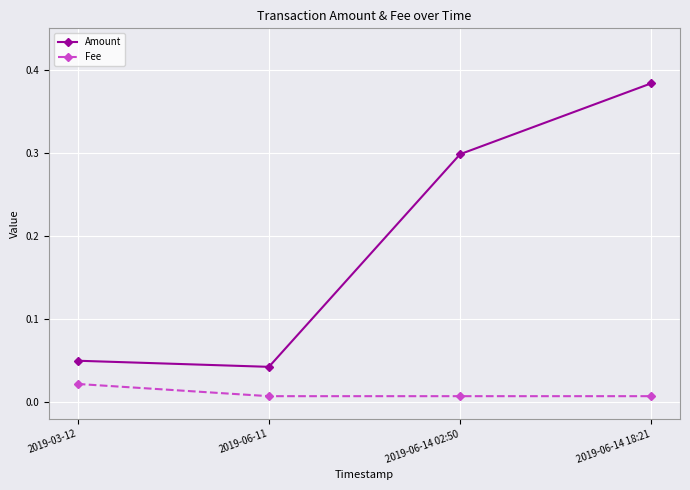

List the series in order of their peak value, lowest first.

Fee, Amount